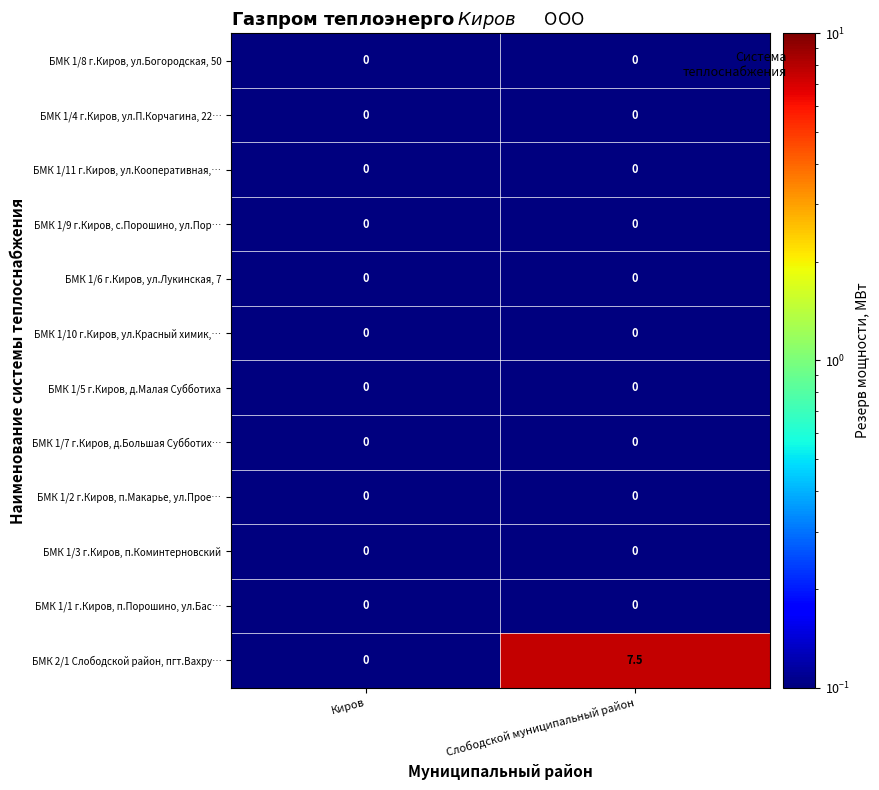

Which series has the largest range (max minus min)?

БМК 2/1 Слободской район, пгт.Вахру…